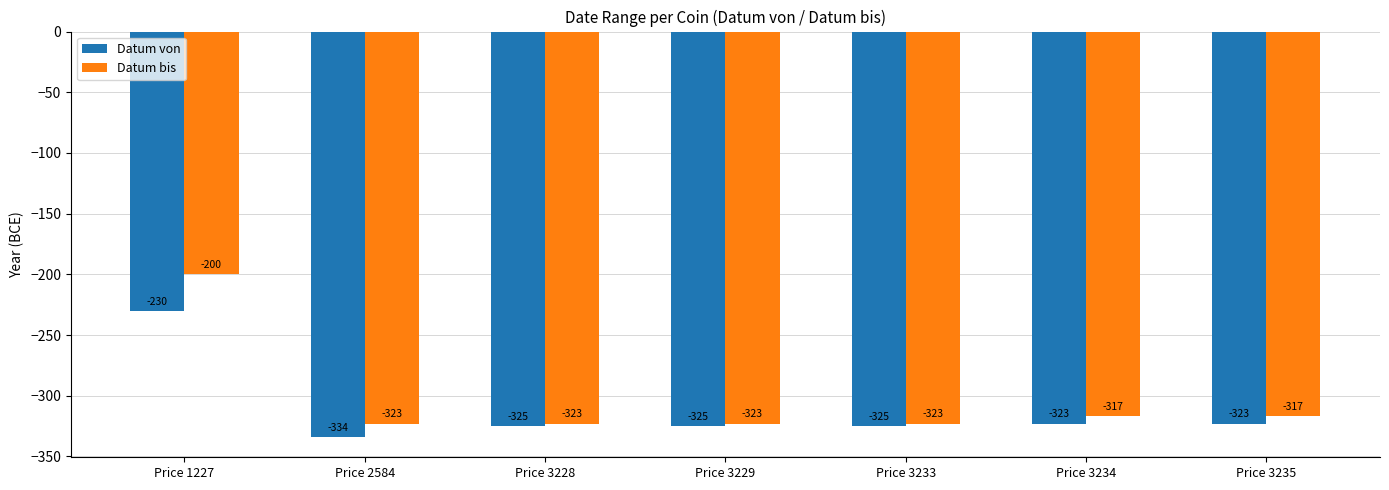

Rank the series by their average value, from lowest to highest.

Datum von, Datum bis